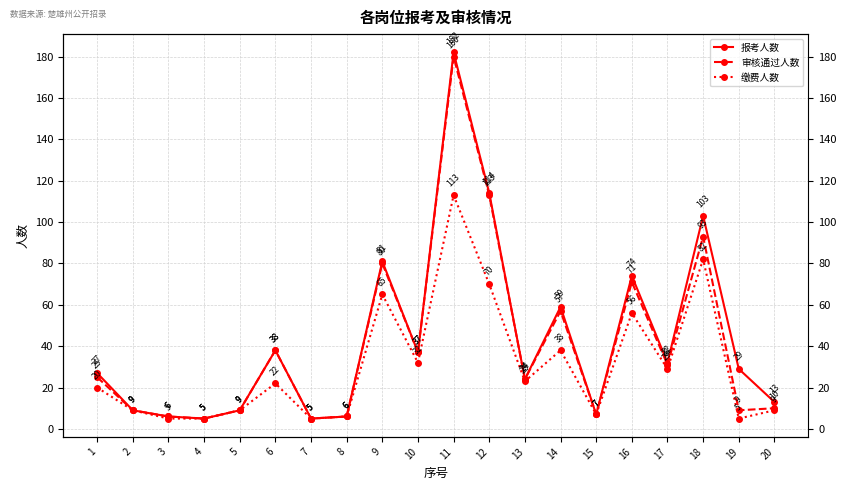

Where is 报考人数 nearest to the value 93?

18